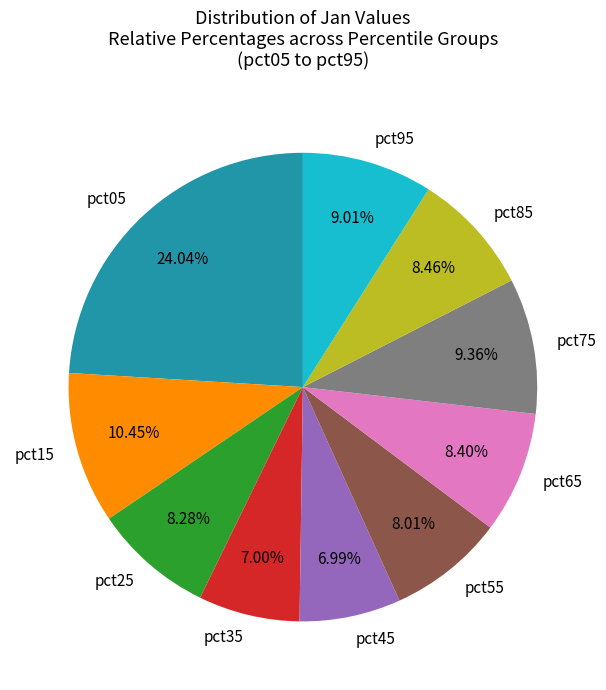

To the nearest percent, what percentage of the pie is pct85?

8%